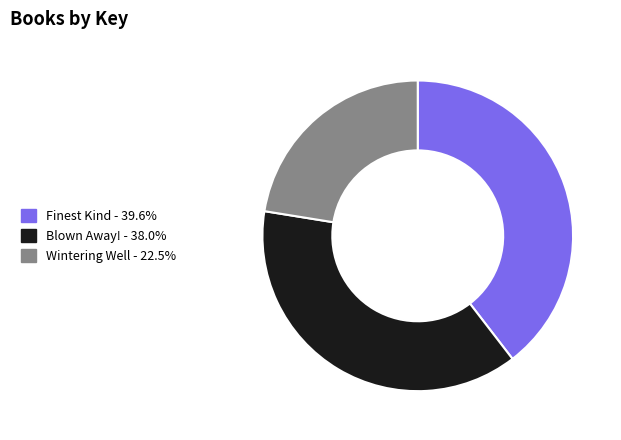

Does Wintering Well account for over 50% of the chart?

No